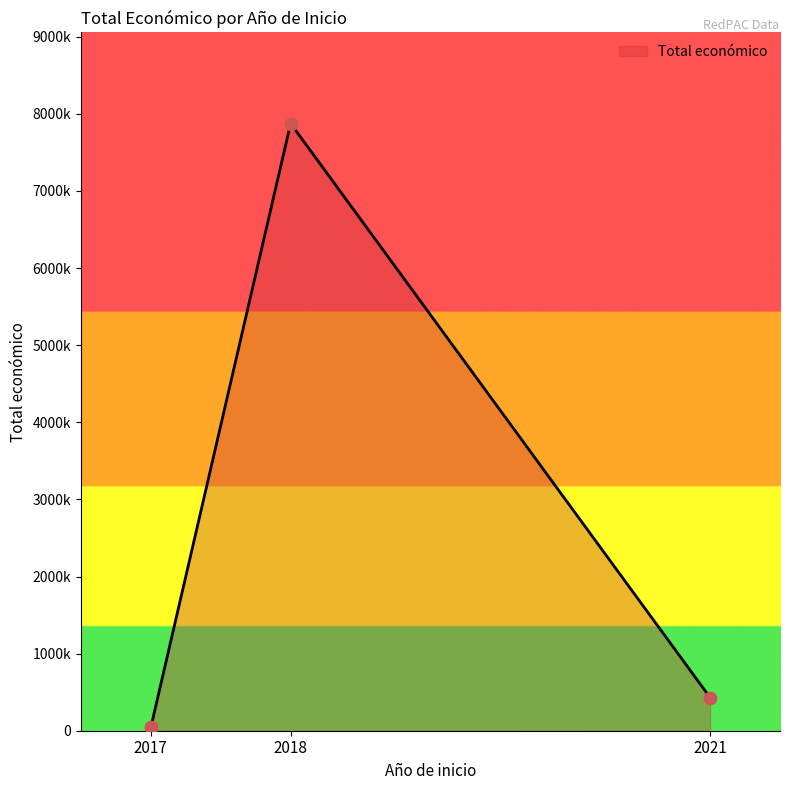

What is the change in value from 2017 to 2021?

+388339